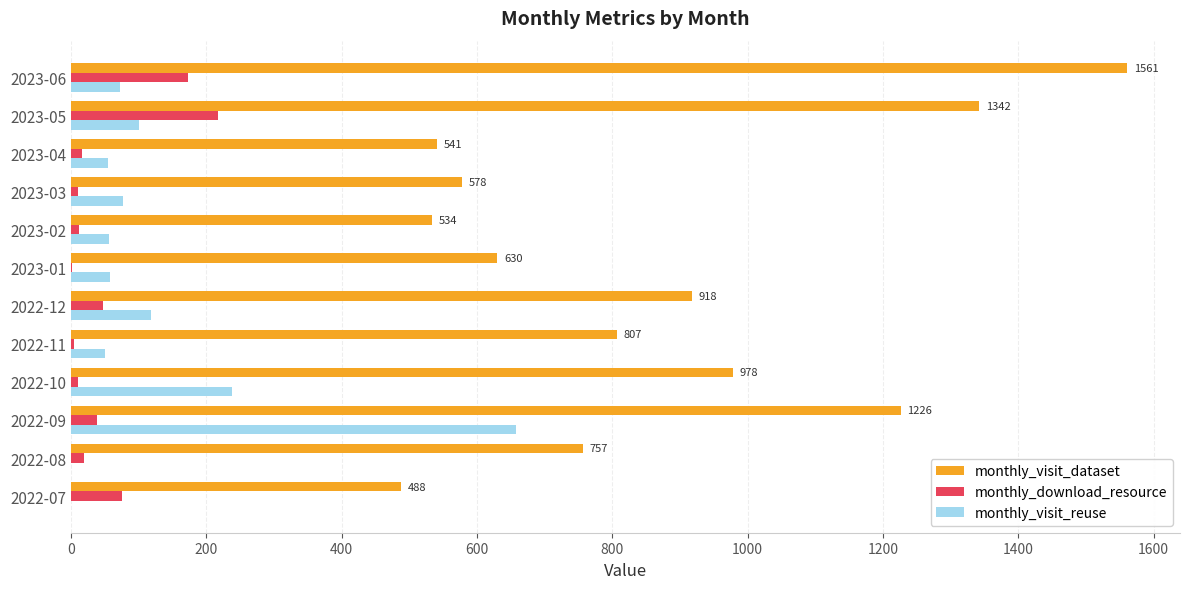

Between 2022-12 and 2023-03, which series saw the biggest shift?

monthly_visit_dataset